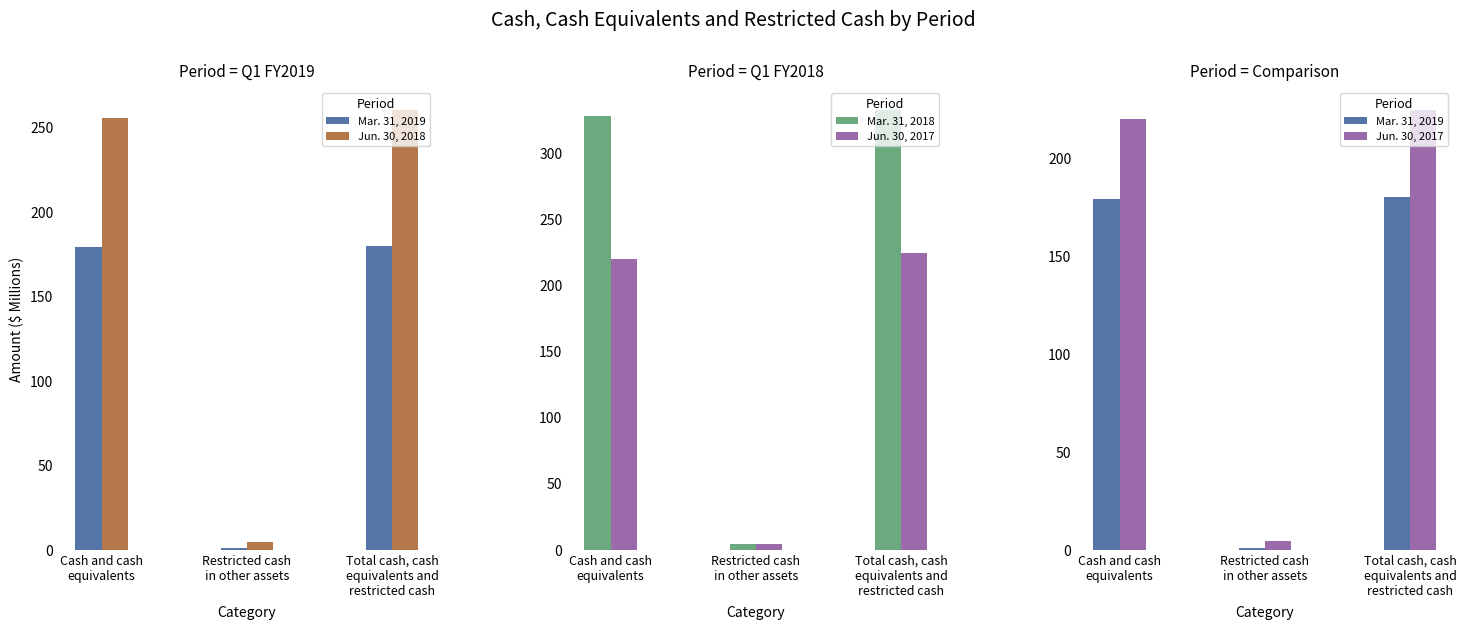

What is the label of the 1st bar from the left?

Cash and cash
equivalents